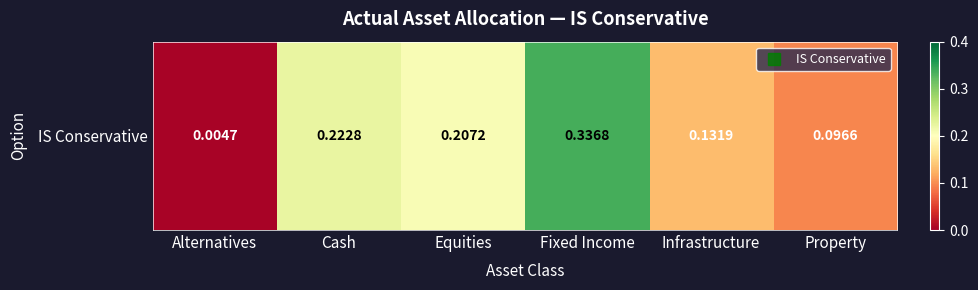

What is the difference between the values at Alternatives and Infrastructure?

0.1